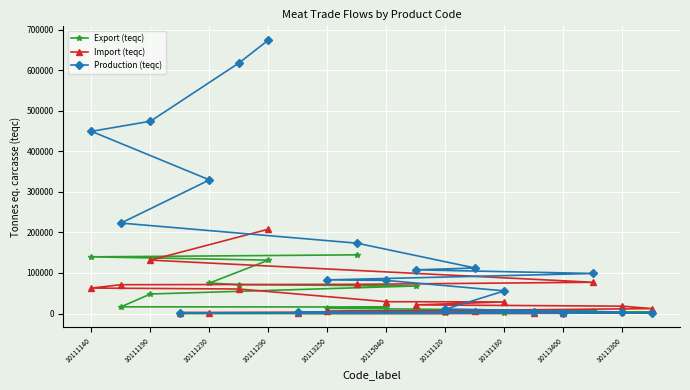

The value of Export (teqc) at 10111290 is 131731.2. True or false?

True